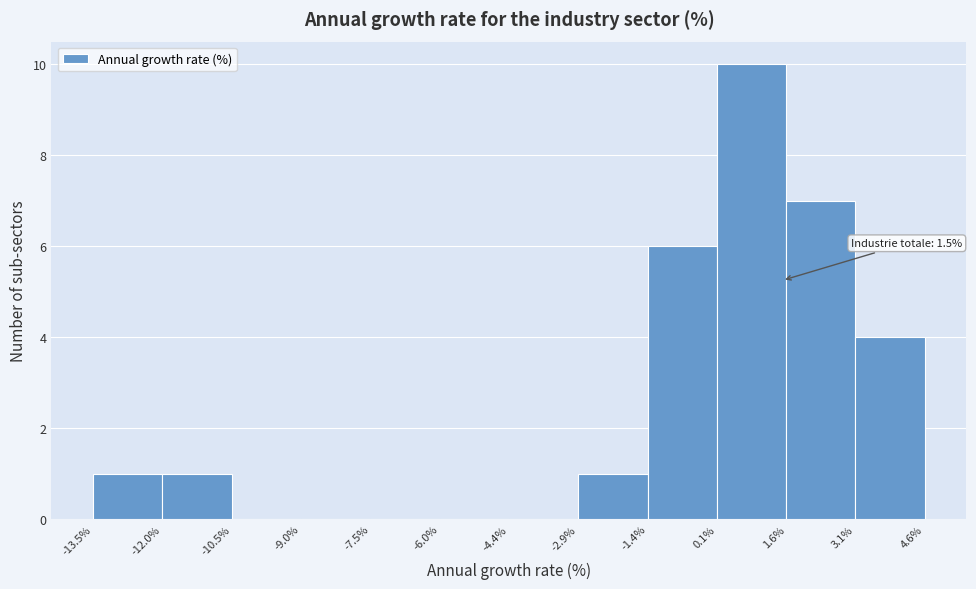

Over which range of the x-axis is the bar tallest?

0.1% to 1.6%